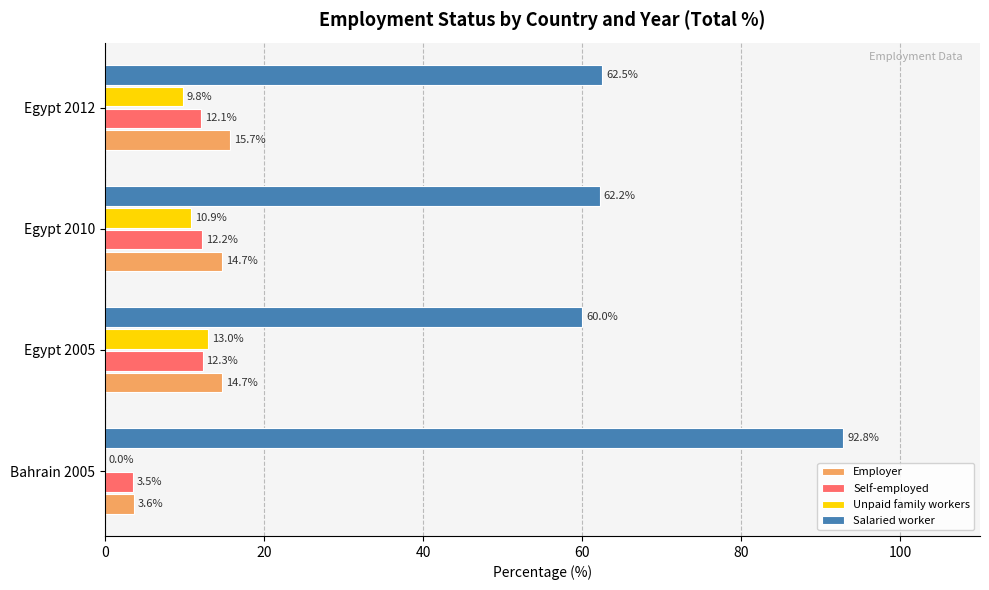

Count the number of data series in this chart.

4